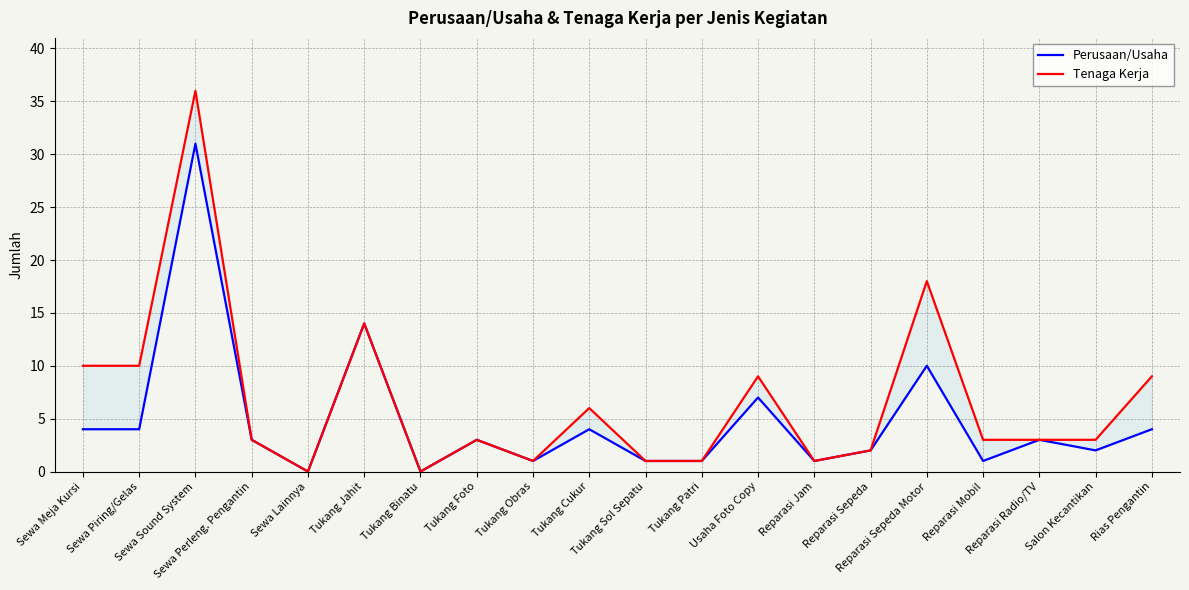

The value of Tenaga Kerja at Reparasi Mobil is 3. True or false?

True